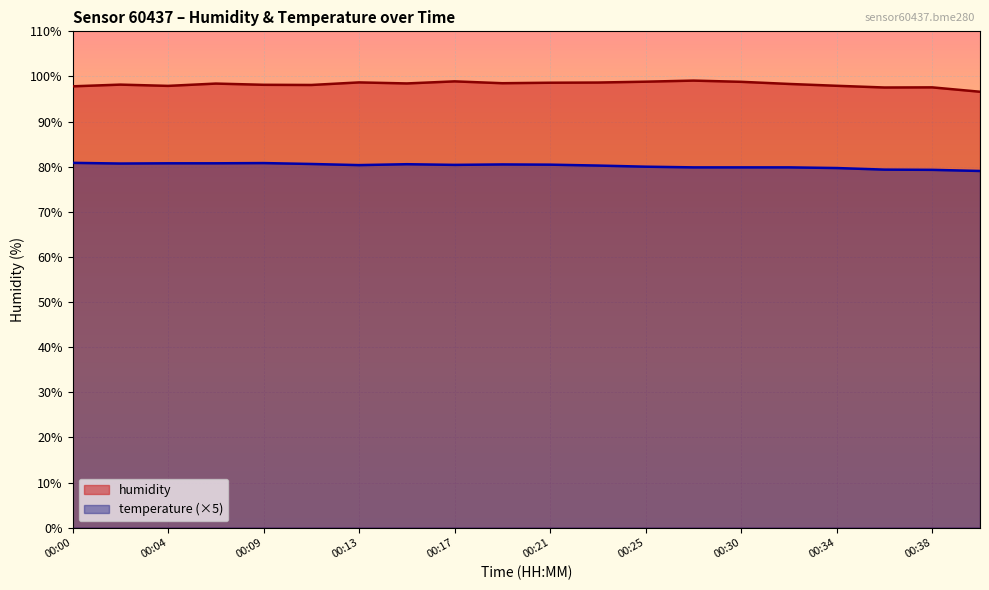

The value of temperature at 00:28 is 79.9. True or false?

True